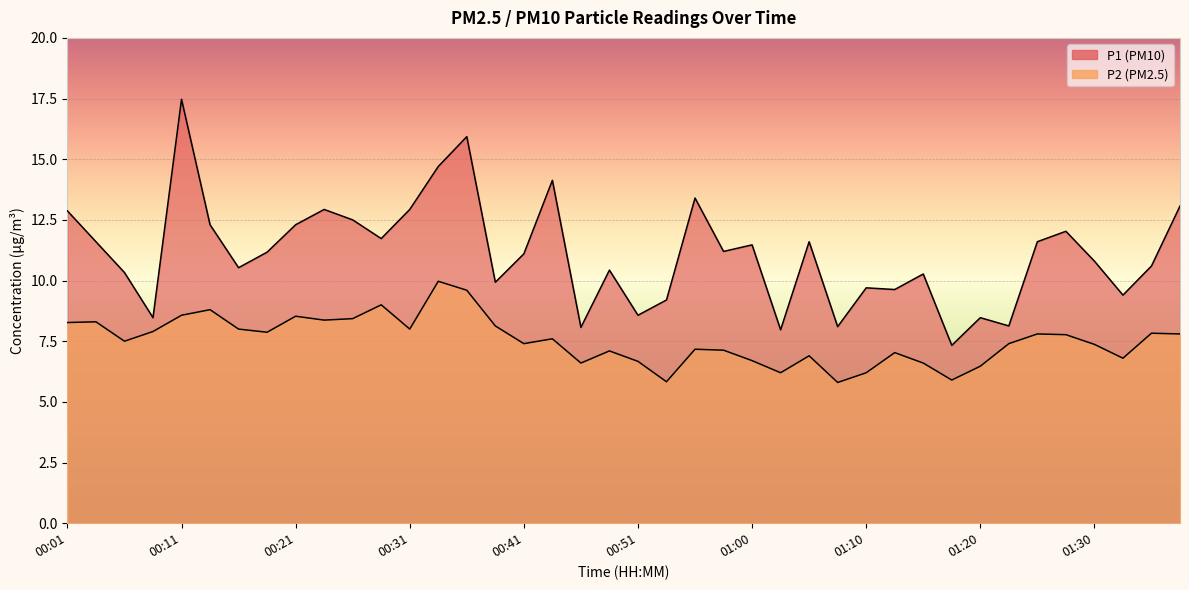

Reading left to right, transcribe all the data shown in this chart.

P1: 12.9	11.6	10.3	8.5	17.5	12.3	10.5	11.2	12.3	12.9	12.5	11.7	12.9	14.7	15.9	9.9	11.1	14.1	8.1	10.4	8.6	9.2	13.4	11.2	11.5	8.0	11.6	8.1	9.7	9.6	10.3	7.3	8.5	8.1	11.6	12.0	10.8	9.4	10.6	13.1
P2: 8.3	8.3	7.5	7.9	8.6	8.8	8.0	7.9	8.5	8.4	8.4	9.0	8.0	10.0	9.6	8.1	7.4	7.6	6.6	7.1	6.7	5.8	7.2	7.1	6.7	6.2	6.9	5.8	6.2	7.0	6.6	5.9	6.5	7.4	7.8	7.8	7.4	6.8	7.8	7.8